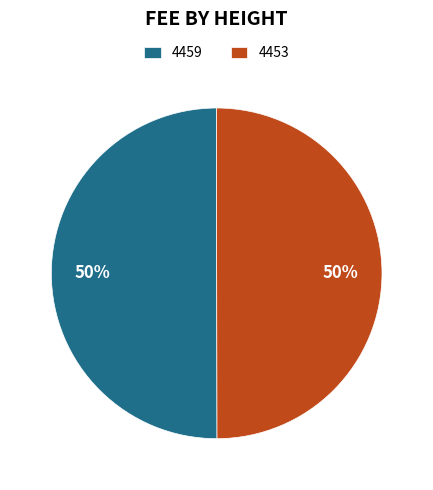

Approximately how many times larger is the value at 4459 compared to 4453?

1.0